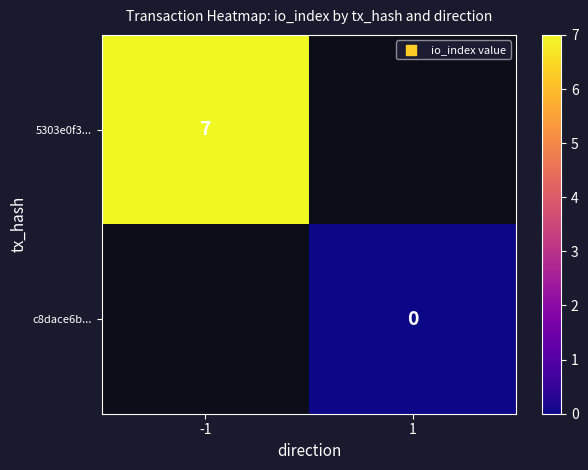

The value of 5303e0f3... at -1 is 7. True or false?

True